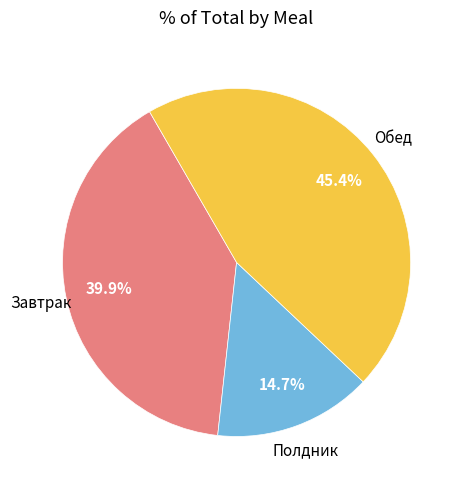

Is the sum of Полдник and Обед greater than half?

Yes